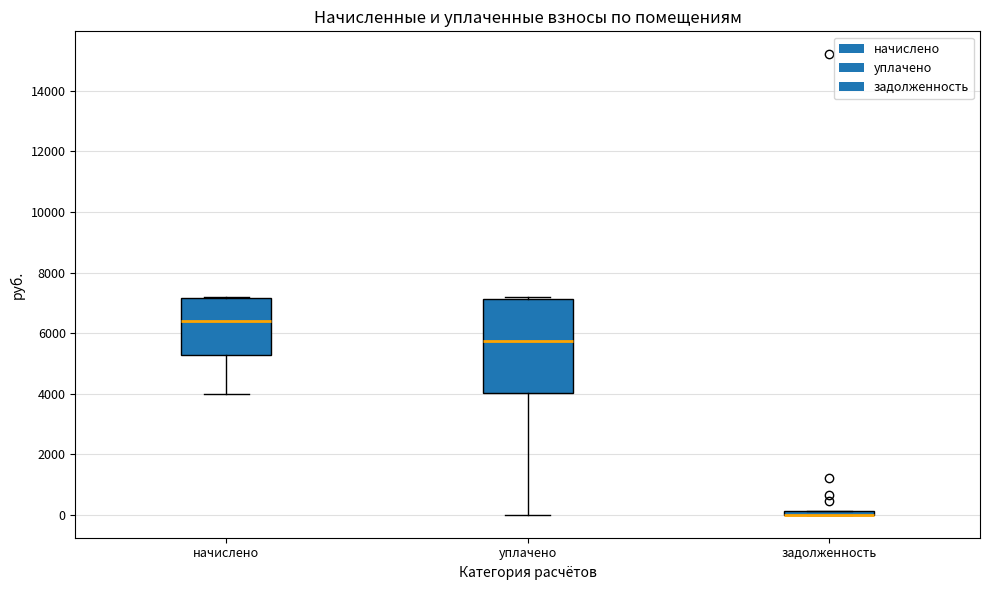

Which box is the tallest, from its lower edge to its upper edge?

уплачено